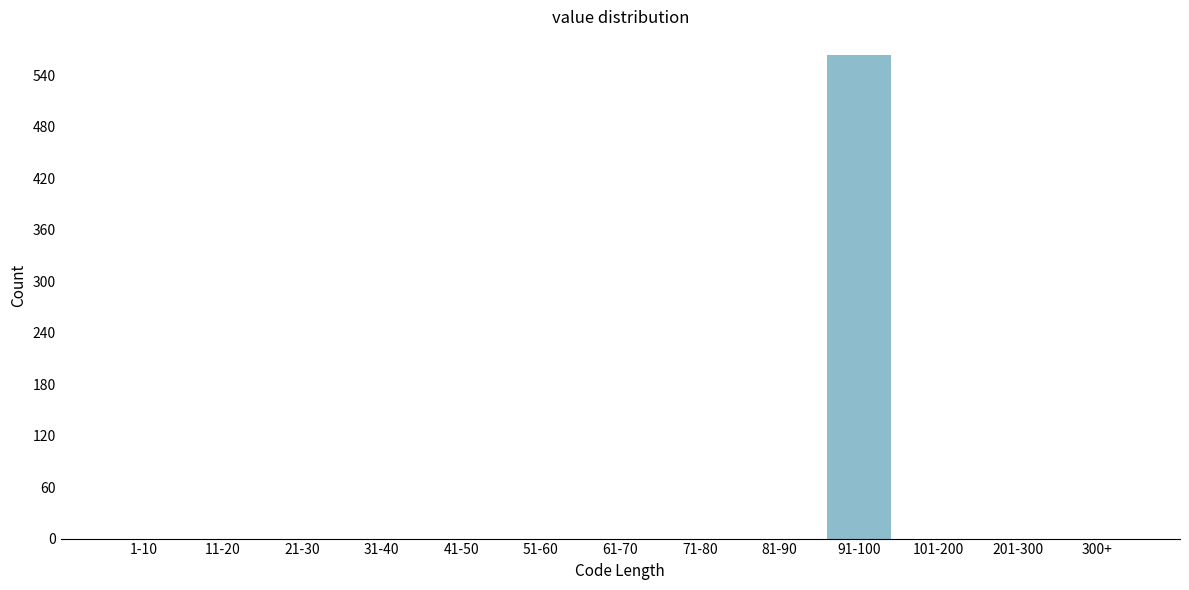

Reading left to right, extract all data points from this chart.

1-10=0	11-20=0	21-30=0	31-40=0	41-50=0	51-60=0	61-70=0	71-80=0	81-90=0	91-100=563	101-200=0	201-300=0	300+=0